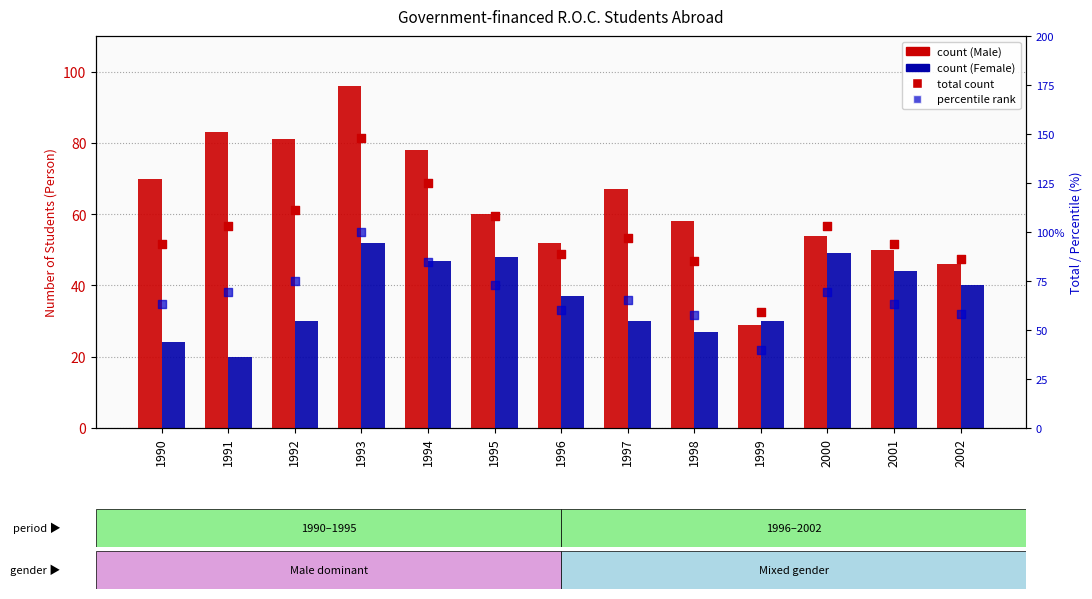

What is the total value across all series at 2002?

230.1